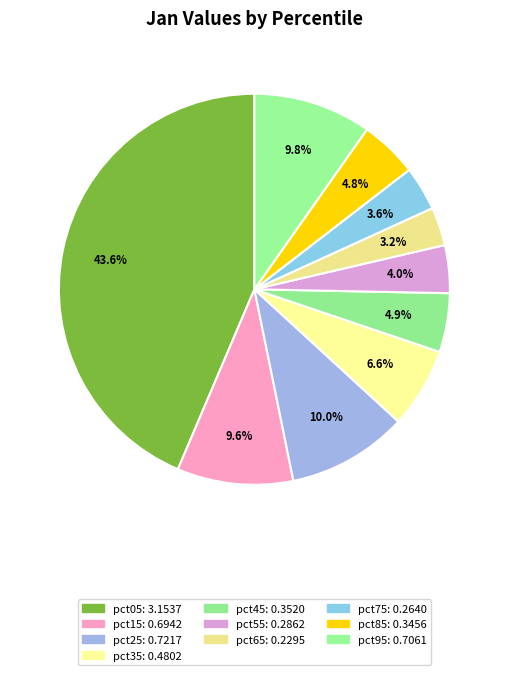

To the nearest percent, what is the average slice percentage?

10%